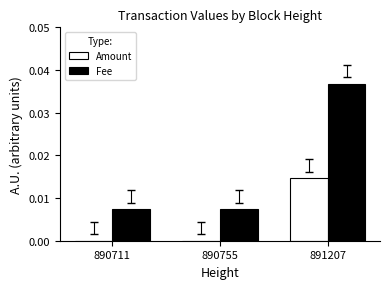

Which series has the largest range (max minus min)?

Fee